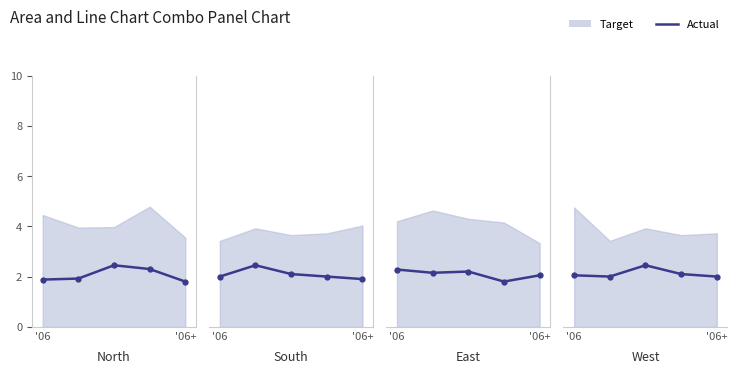

Is it true that the value at '06+ is 1.1?

False